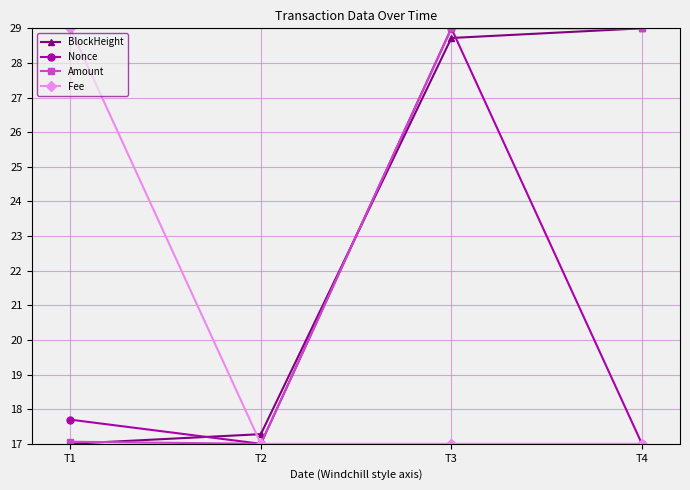

Between T2 and T4, which series saw the biggest shift?

Amount